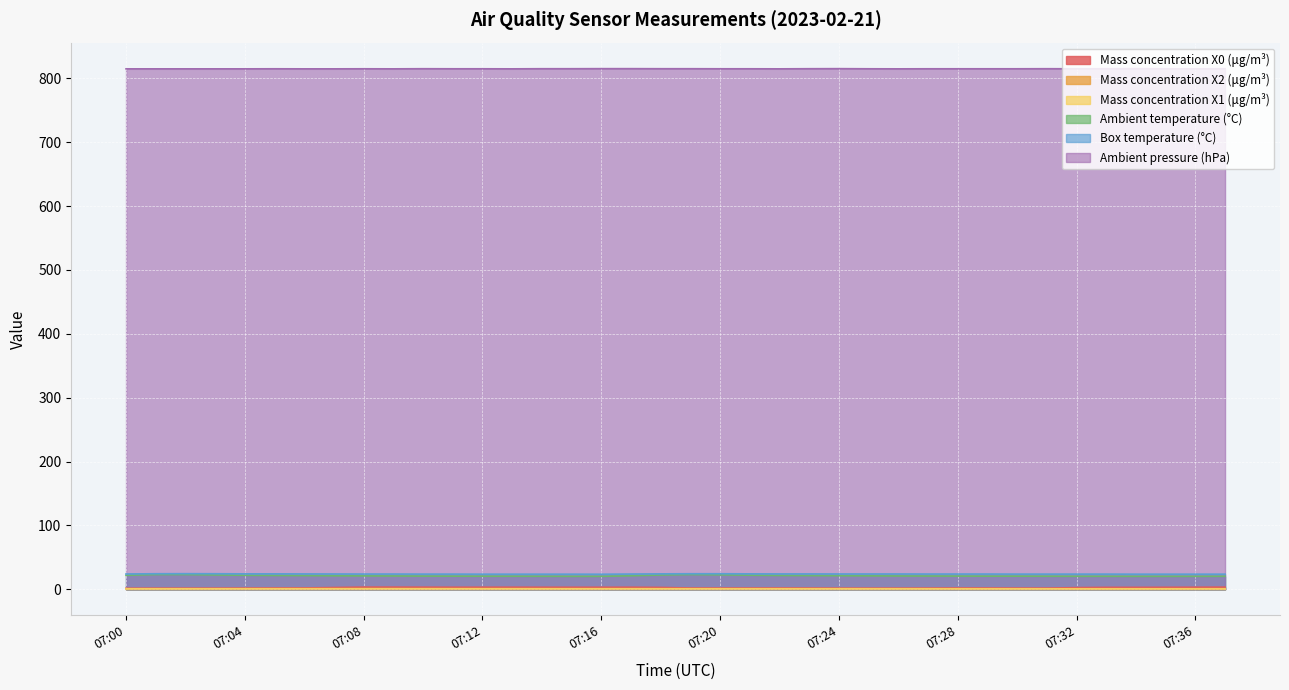

Reading right to left, list all the values displayed in this chart.

Mass concentration X0 (μg/m³): 3.3	3.2	3.0	3.0	3.0	2.6	1.8	1.8	1.9	2.0	1.8	1.7	1.7	1.7	1.9	1.9	1.9	1.9	1.9	2.9	3.2	3.1	3.1	3.1	3.2	3.2	3.1	3.3	3.3	3.4	2.7	2.0	1.9	1.8	1.7	1.6	1.6	1.5
Mass concentration X2 (μg/m³): 0.9	0.9	0.8	0.8	0.8	0.8	0.9	0.9	0.9	0.9	1.0	1.0	1.0	1.0	1.0	1.0	1.0	1.0	1.0	1.0	1.0	1.0	1.0	1.0	1.0	1.0	1.1	1.1	1.1	1.1	1.1	1.1	1.0	1.0	0.9	0.9	0.9	0.9
Mass concentration X1 (μg/m³): 0.5	0.6	0.6	0.6	0.5	0.6	0.6	0.6	0.6	0.6	0.6	0.6	0.6	0.6	0.6	0.6	0.6	0.6	0.6	0.6	0.6	0.6	0.6	0.6	0.6	0.6	0.6	0.6	0.6	0.6	0.6	0.6	0.6	0.6	0.6	0.6	0.6	0.6
Ambient temperature (°C): 20.3	20.2	20.2	20.2	20.3	20.3	20.4	20.5	20.5	20.6	20.7	20.8	21.0	21.2	21.4	21.6	22.0	22.6	23.0	22.3	21.1	20.2	20.2	20.3	20.4	20.4	20.5	20.6	20.8	20.9	21.1	21.4	21.6	21.9	22.4	23.0	23.0	21.9
Box temperature (°C): 23.6	23.6	23.6	23.6	23.7	23.7	23.7	23.7	23.8	23.8	23.8	23.9	23.9	23.9	24.0	24.0	24.1	24.3	24.3	24.1	23.8	23.5	23.6	23.6	23.6	23.6	23.7	23.7	23.8	23.8	23.9	24.0	24.1	24.1	24.3	24.4	24.3	23.9
Ambient pressure (hPa): 815.1	814.9	815.0	815.2	815.1	815.0	815.1	815.0	815.0	815.0	815.0	814.9	815.0	815.2	815.1	814.9	815.0	815.0	815.1	815.1	815.2	815.2	815.1	815.1	814.9	815.0	815.0	815.1	814.9	815.0	814.9	814.9	815.0	814.9	814.9	814.9	814.9	814.9